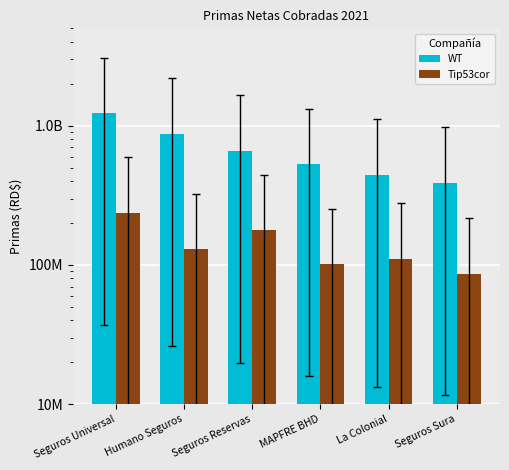

True or false: WT has a value of 1630542547.5 at Seguros Universal.

False